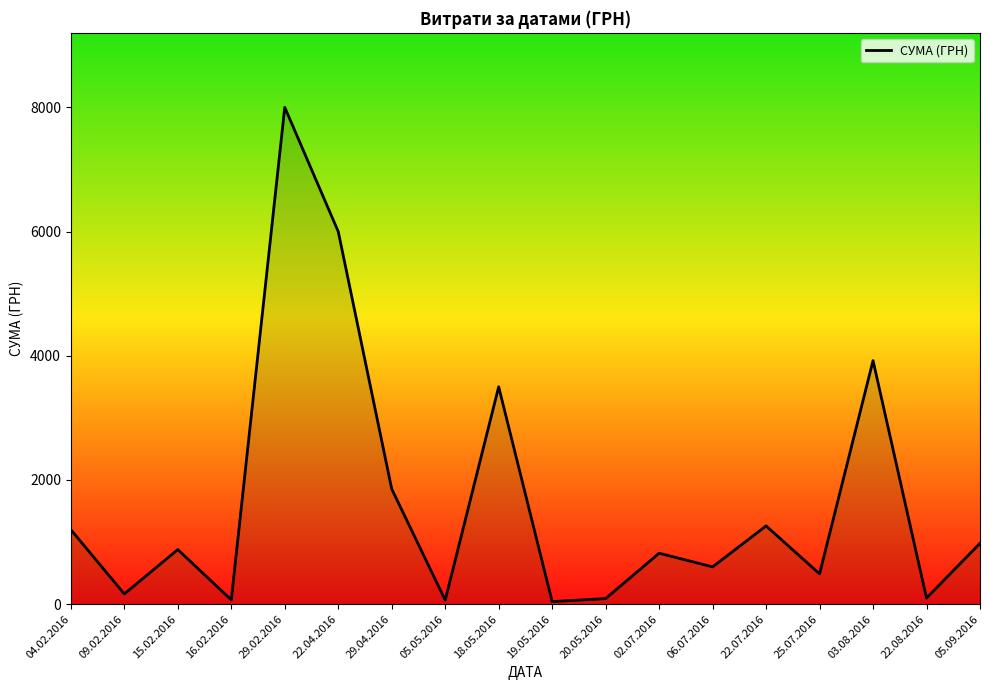

Which label corresponds to the largest value in the chart?

29.02.2016